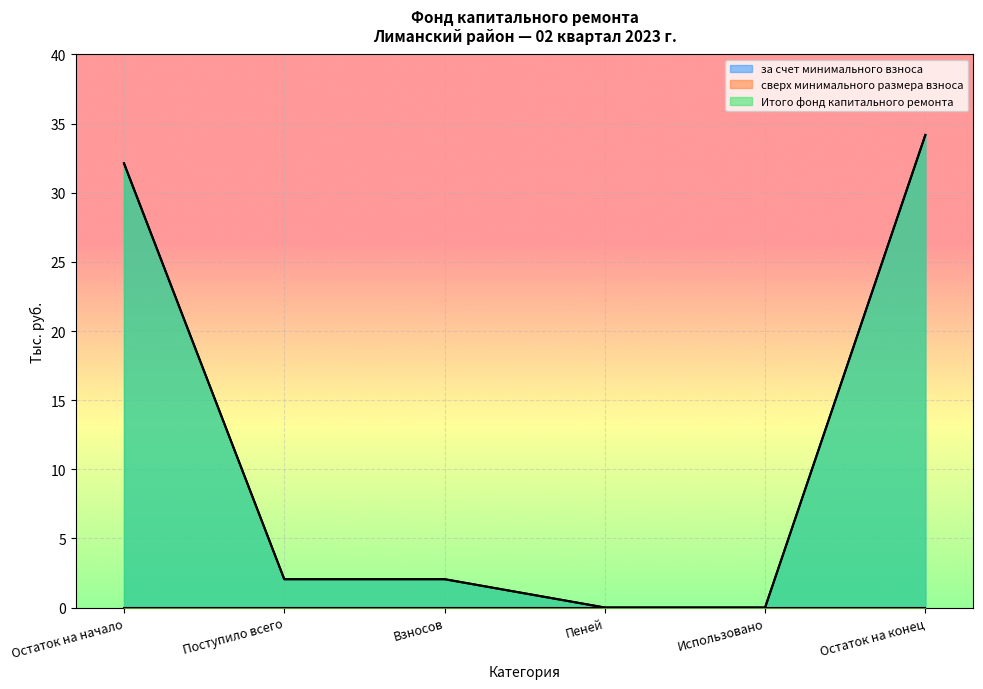

How many values in за счет минимального взноса are above zero?

4